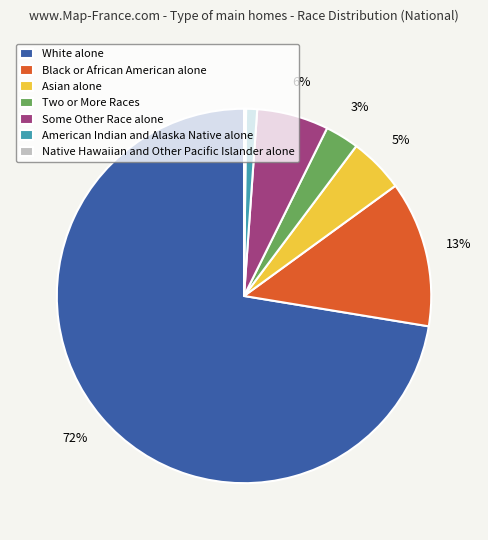

To the nearest percent, what is the average slice percentage?

14%